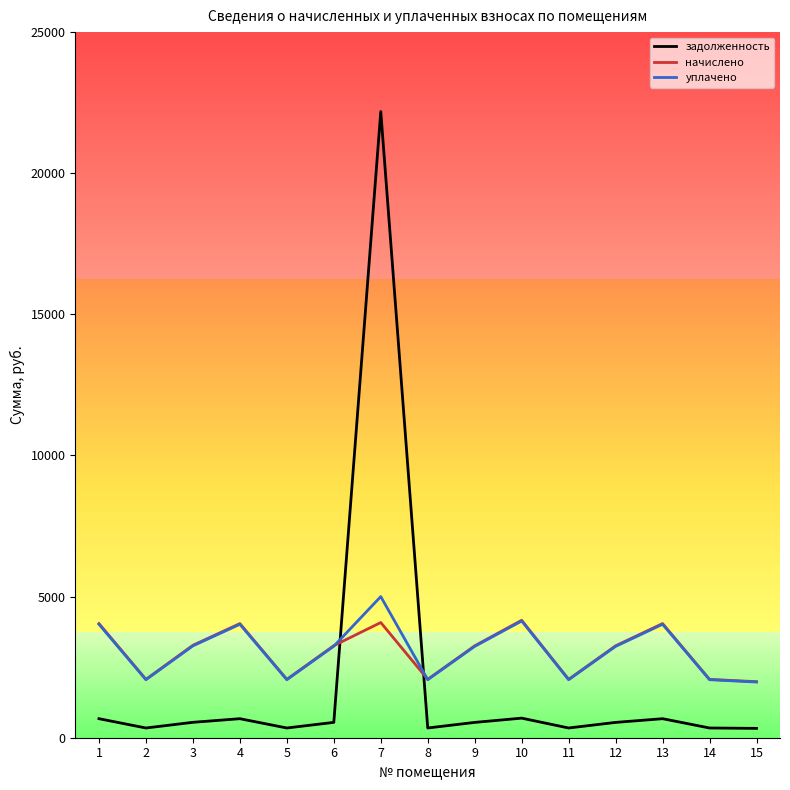

Where do начислено and задолженность first cross each other?

6 and 7